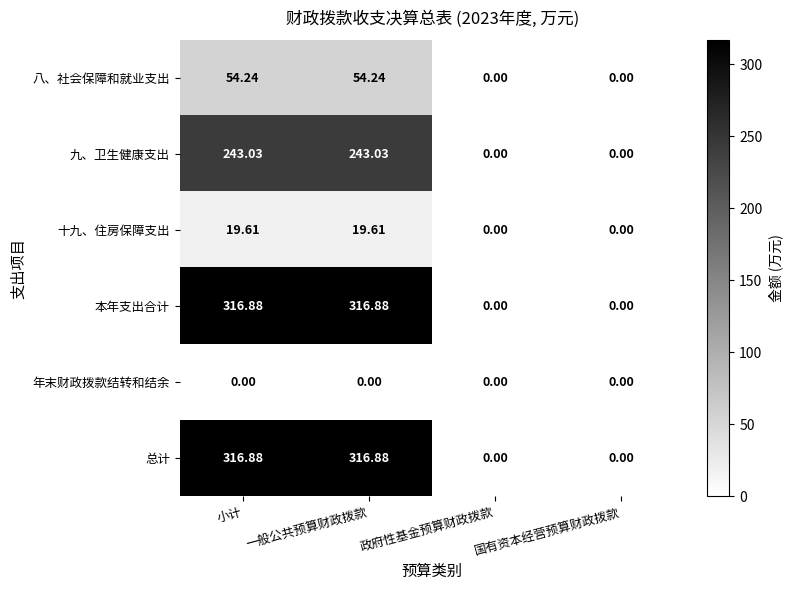

At which label does 八、社会保障和就业支出 first exceed 54?

小计